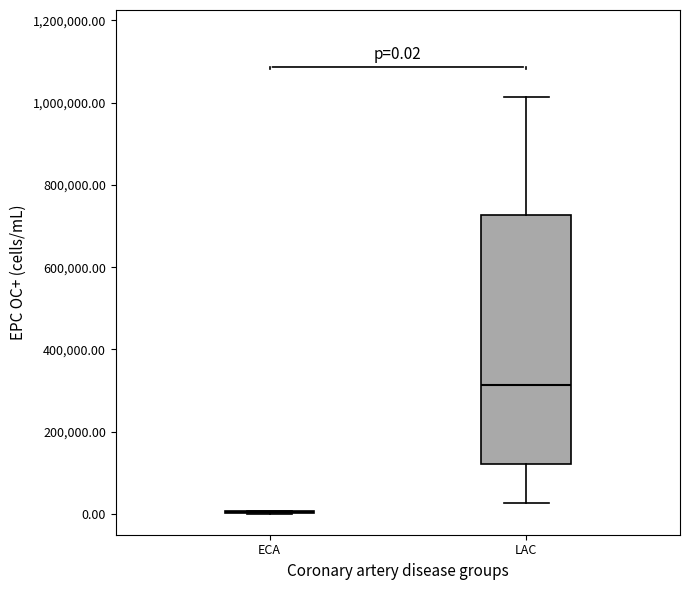

Which box is the tallest, from its lower edge to its upper edge?

LAC